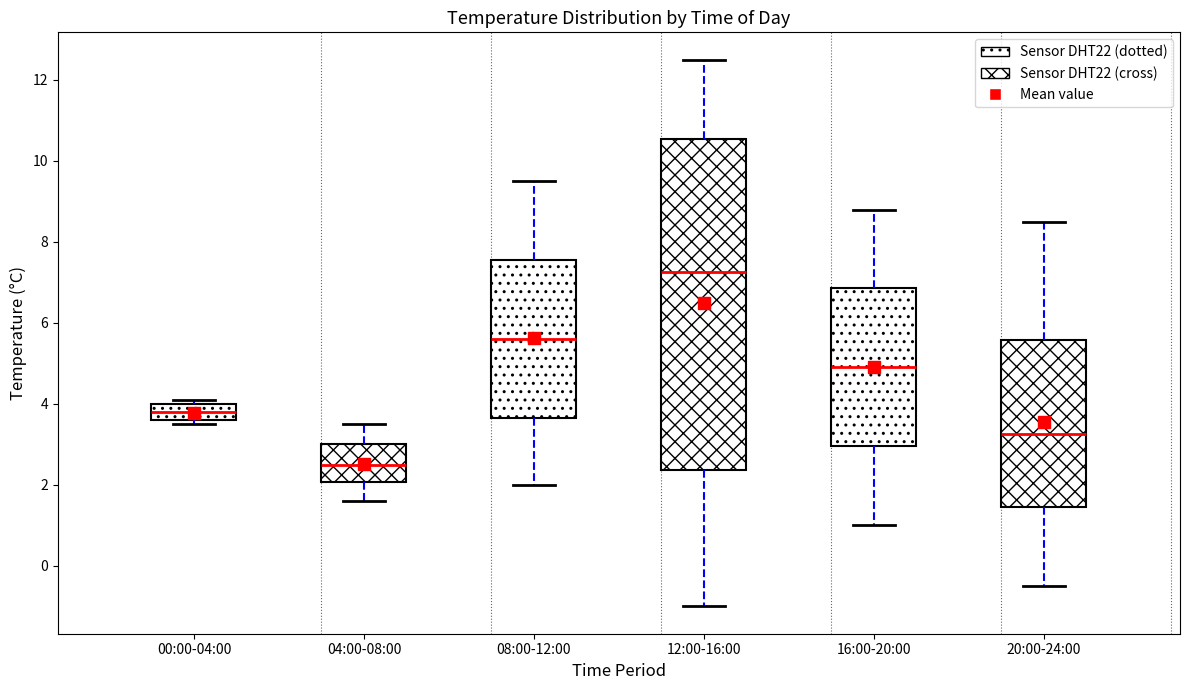

Reading left to right, transcribe this box plot: for each box, give where its median line is, the range the box spans, and where its two whiskers end, as read against the y-axis. The values are not printed on the chart, so give them approximately, as read against the axis.

00:00-04:00: median 3.8, box 3.6 to 4.0, whiskers 3.6 (just below the box's lower edge) to 4.2
04:00-08:00: median 2.6, box 2.0 to 3.0, whiskers 1.6 to 3.6
08:00-12:00: median 5.6, box 3.6 to 7.6, whiskers 2.0 to 9.6
12:00-16:00: median 7.2, box 2.4 to 10.6, whiskers -1.0 to 12.6
16:00-20:00: median 5.0, box 3.0 to 6.8, whiskers 1.0 to 8.8
20:00-24:00: median 3.2, box 1.4 to 5.6, whiskers -0.4 to 8.6